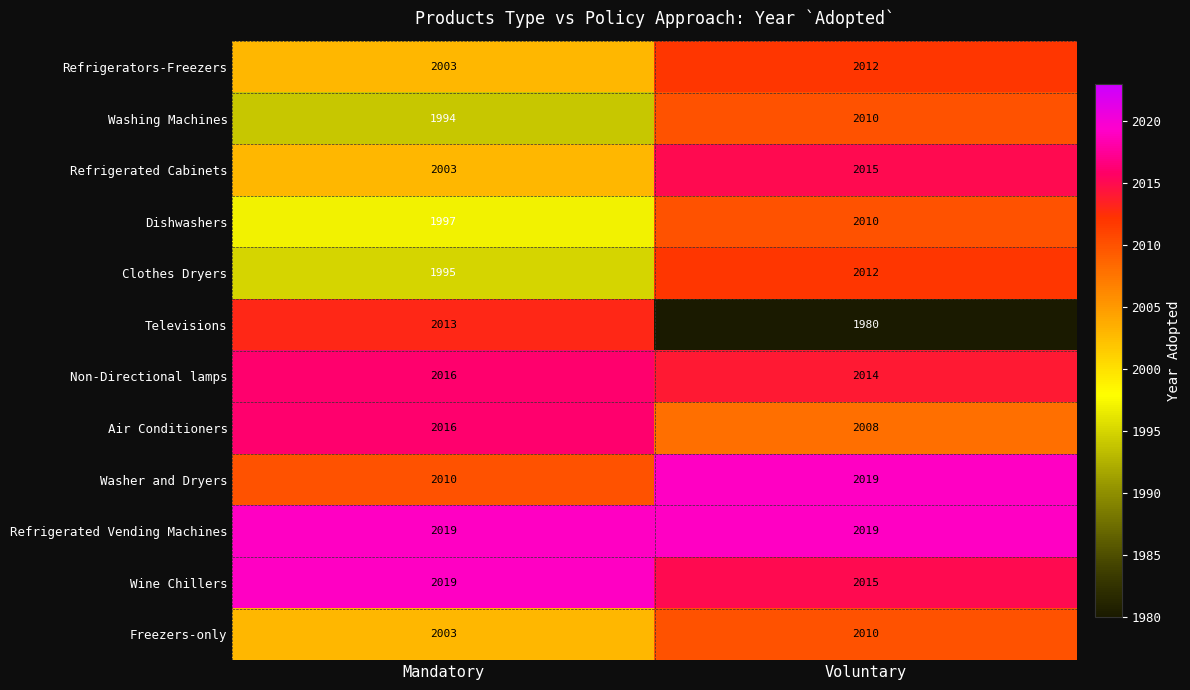

What is the minimum value shown in the chart?

1980